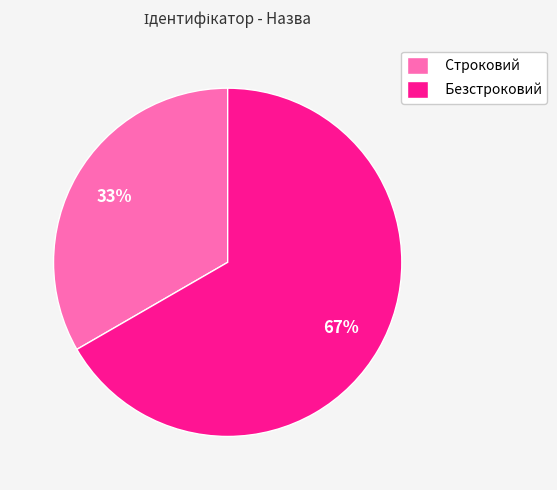

To the nearest percent, what is the combined percentage of Безстроковий and Строковий?

100%